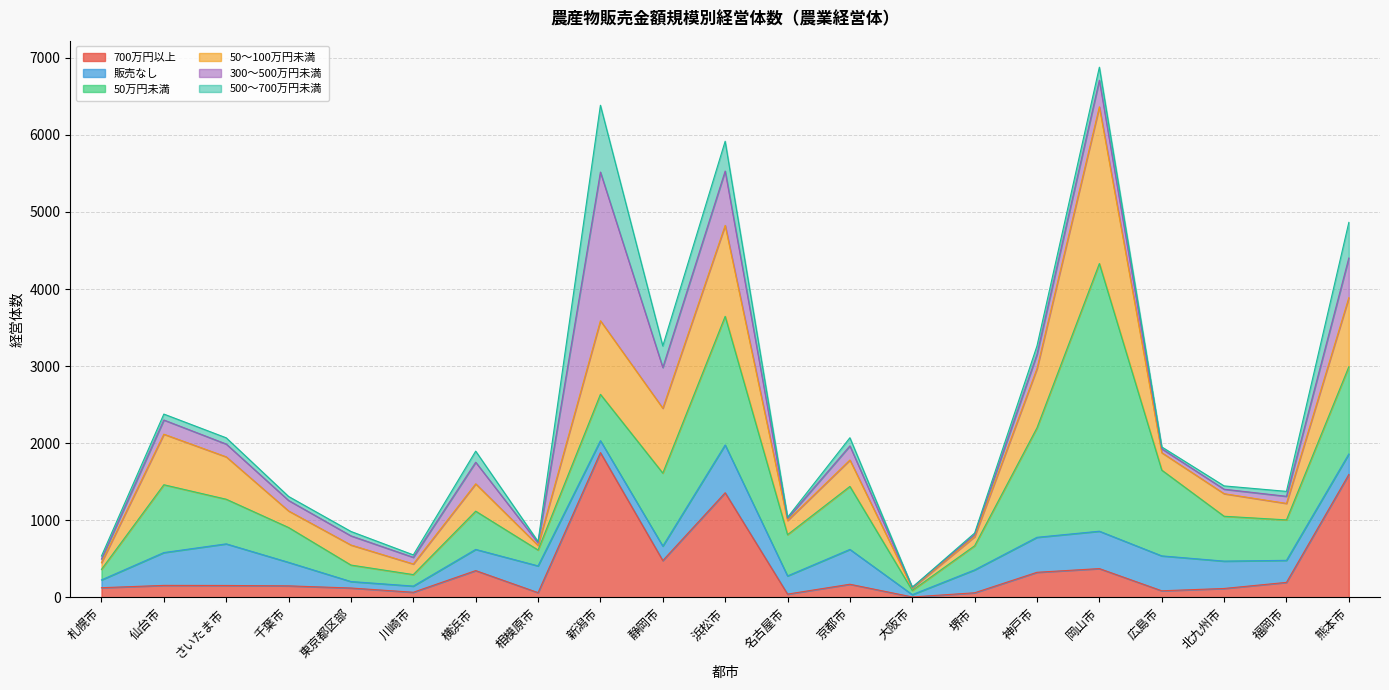

Reading right to left, transcribe all the data shown in this chart.

700万円以上: 熊本市=1594	福岡市=194	北九州市=115	広島市=85	岡山市=373	神戸市=325	堺市=59	大阪市=5	京都市=170	名古屋市=42	浜松市=1357	静岡市=477	新潟市=1878	相模原市=61	横浜市=347	川崎市=66	東京都区部=121	千葉市=149	さいたま市=154	仙台市=155	札幌市=125
販売なし: 熊本市=266	福岡市=286	北九州市=355	広島市=453	岡山市=485	神戸市=454	堺市=297	大阪市=30	京都市=452	名古屋市=236	浜松市=620	静岡市=188	新潟市=155	相模原市=347	横浜市=275	川崎市=80	東京都区部=84	千葉市=305	さいたま市=540	仙台市=426	札幌市=101
50万円未満: 熊本市=1132	福岡市=525	北九州市=582	広島市=1113	岡山市=3473	神戸市=1421	堺市=313	大阪市=55	京都市=817	名古屋市=535	浜松市=1669	静岡市=947	新潟市=601	相模原市=206	横浜市=496	川崎市=149	東京都区部=214	千葉市=452	さいたま市=579	仙台市=880	札幌市=137
50～100万円未満: 熊本市=896	福岡市=214	北九州市=293	広島市=226	岡山市=2034	神戸市=769	堺市=118	大阪市=31	京都市=343	名古屋市=184	浜松市=1180	静岡市=842	新潟市=955	相模原市=60	横浜市=355	川崎市=138	東京都区部=260	千葉市=215	さいたま市=550	仙台市=656	札幌市=87
300～500万円未満: 熊本市=515	福岡市=92	北九州市=58	広島市=51	岡山市=345	神戸市=185	堺市=27	大阪市=8	京都市=183	名古屋市=28	浜松市=705	静岡市=528	新潟市=1929	相模原市=33	横浜市=280	川崎市=86	東京都区部=119	千葉市=136	さいたま市=166	仙台市=184	札幌市=47
500～700万円未満: 熊本市=462	福岡市=64	北九州市=43	広島市=24	岡山市=169	神戸市=109	堺市=20	大阪市=2	京都市=106	名古屋市=13	浜松市=387	静岡市=280	新潟市=867	相模原市=18	横浜市=144	川崎市=32	東京都区部=57	千葉市=52	さいたま市=81	仙台市=77	札幌市=39